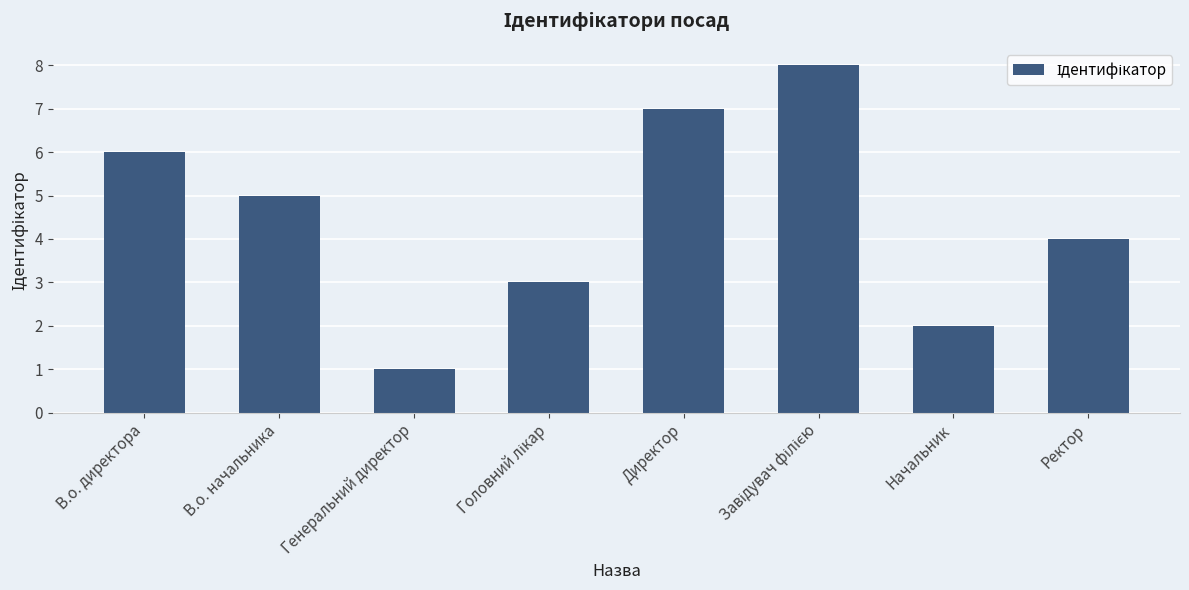

What is the greatest value displayed?

8